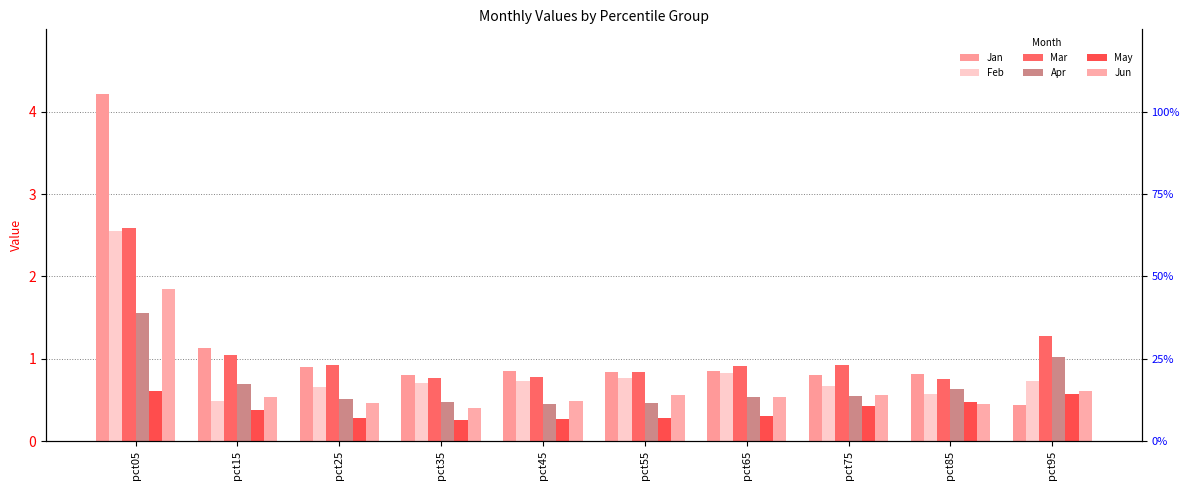

What is the difference between the maximum and minimum values in the May series?

0.4